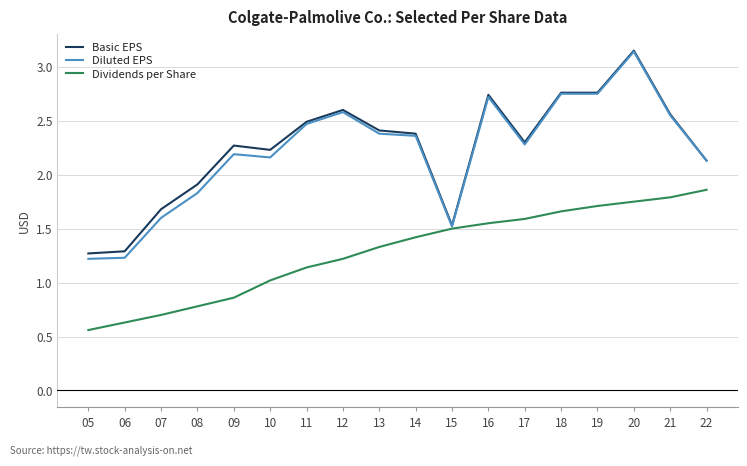

What is the total value across all series at 22?

6.1